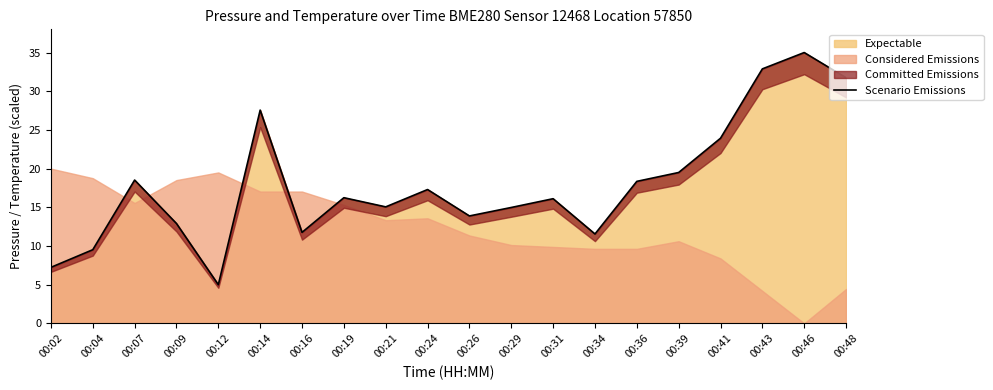

What is the value of the 19th point from the left?

35.0